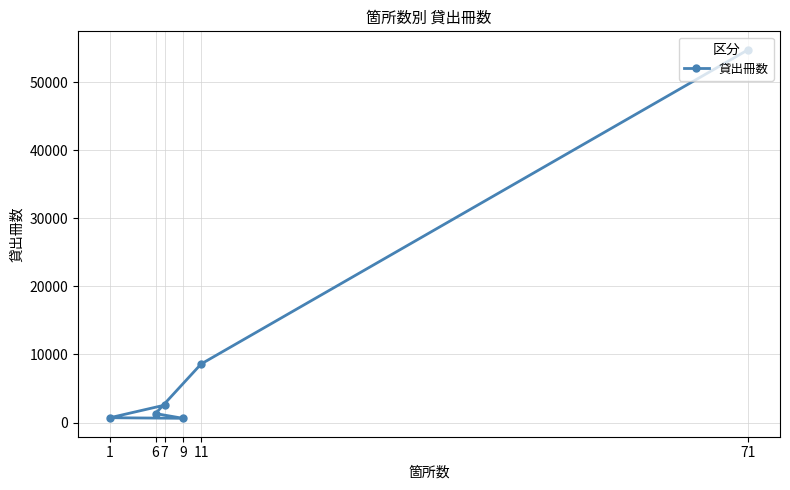

True or false: the data shows 2563 at 7.

True